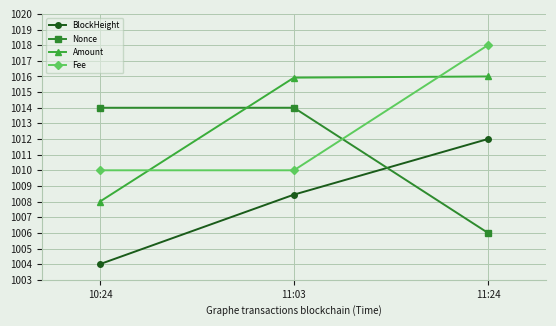

What is the sum of the Fee values at 10:24 and 11:03?

2020.0